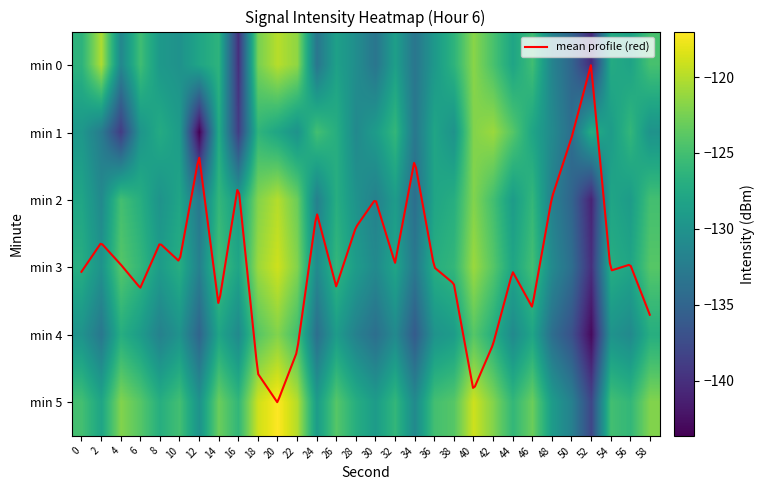

Reading left to right, extract all data points from this chart.

0: -126.4	-120.3	-131.3	-125.2	-129.4	-130.1	-128.0	-126.4	-140.0	-122.5	-119.9	-121.5	-133.2	-128.4	-130.6	-133.2	-128.6	-133.2	-129.4	-126.4	-121.7	-124.7	-128.0	-125.2	-131.6	-134.9	-140.5	-127.3	-128.2	-124.8
1: -129.5	-132.6	-139.0	-129.8	-127.3	-129.0	-143.6	-127.3	-138.8	-126.3	-128.0	-130.0	-125.0	-127.0	-131.0	-129.0	-126.0	-133.0	-128.0	-130.0	-122.0	-121.0	-124.0	-128.0	-131.0	-134.0	-127.0	-129.0	-126.0	-130.0
2: -128.0	-131.0	-125.0	-127.0	-130.0	-128.0	-133.0	-126.0	-129.0	-122.0	-120.0	-123.0	-132.0	-127.0	-130.0	-132.0	-129.0	-134.0	-128.0	-127.0	-122.0	-125.0	-129.0	-126.0	-132.0	-135.0	-141.0	-128.0	-129.0	-125.0
3: -127.0	-130.0	-124.0	-126.0	-129.0	-127.0	-132.0	-125.0	-128.0	-121.0	-119.0	-122.0	-131.0	-126.0	-129.0	-131.0	-128.0	-133.0	-127.0	-126.0	-121.0	-124.0	-128.0	-125.0	-131.0	-134.0	-140.0	-127.0	-128.0	-124.0
4: -130.0	-133.0	-127.0	-129.0	-132.0	-130.0	-135.0	-128.0	-131.0	-124.0	-122.0	-125.0	-134.0	-129.0	-132.0	-134.0	-131.0	-136.0	-130.0	-129.0	-124.0	-127.0	-131.0	-128.0	-134.0	-137.0	-143.0	-130.0	-131.0	-127.0
5: -125.0	-128.0	-122.0	-124.0	-127.0	-125.0	-130.0	-123.0	-126.0	-119.0	-117.0	-120.0	-129.0	-124.0	-127.0	-129.0	-126.0	-131.0	-125.0	-124.0	-119.0	-122.0	-126.0	-123.0	-129.0	-132.0	-138.0	-125.0	-126.0	-122.0